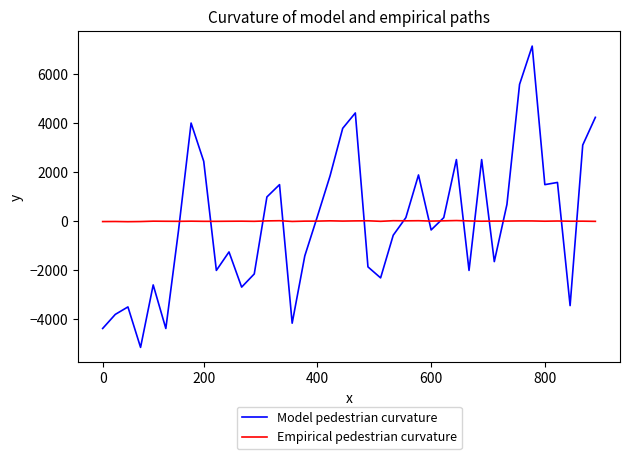

Which series has the widest spread of values?

Model pedestrian curvature